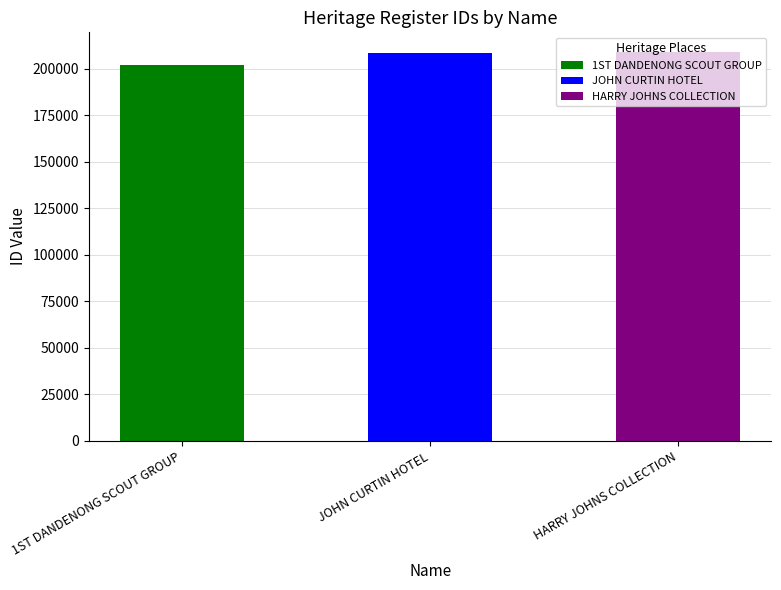

Reading left to right, extract all data points from this chart.

201973	208812	209222